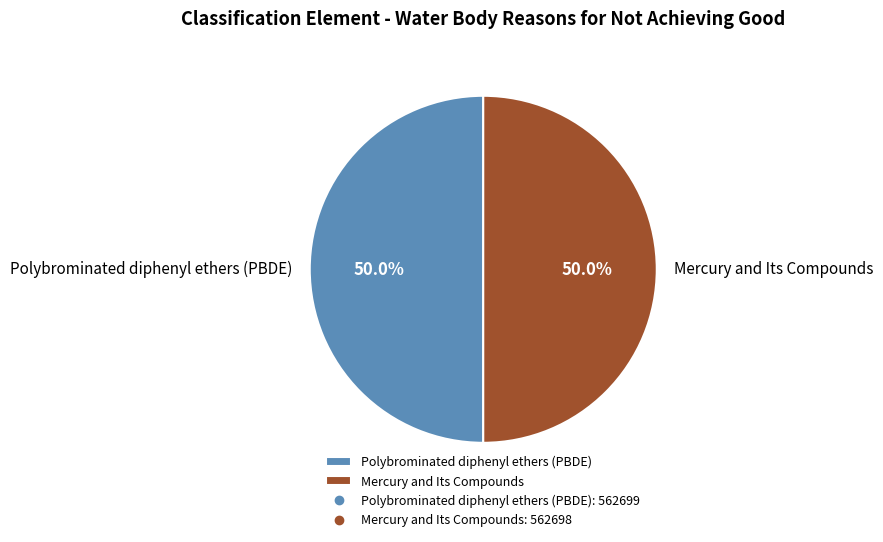

Count the number of slices in the pie.

2